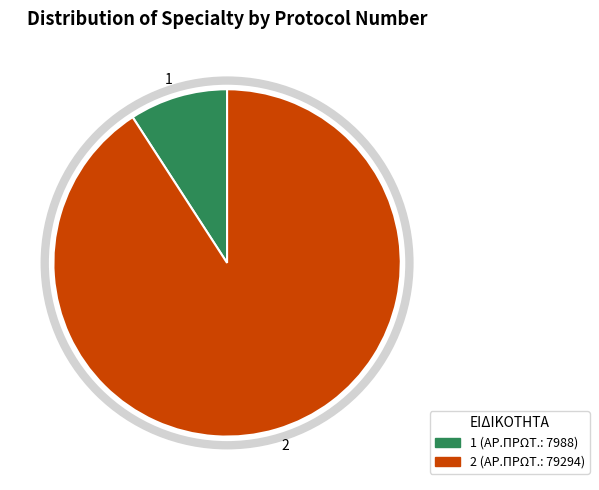

How many slices are in this pie chart?

2